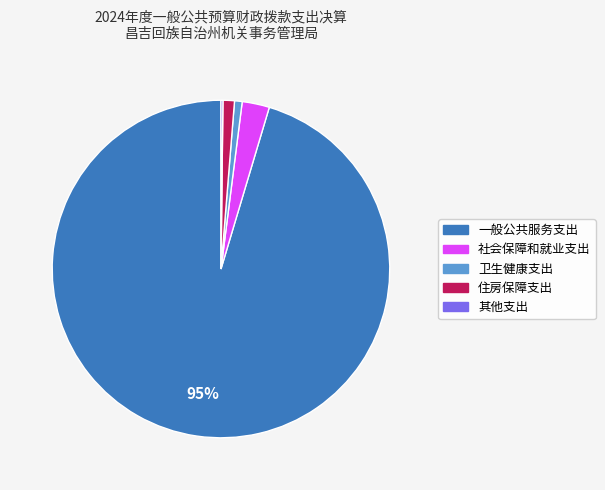

To the nearest percent, what percentage of the pie is 住房保障支出?

1%